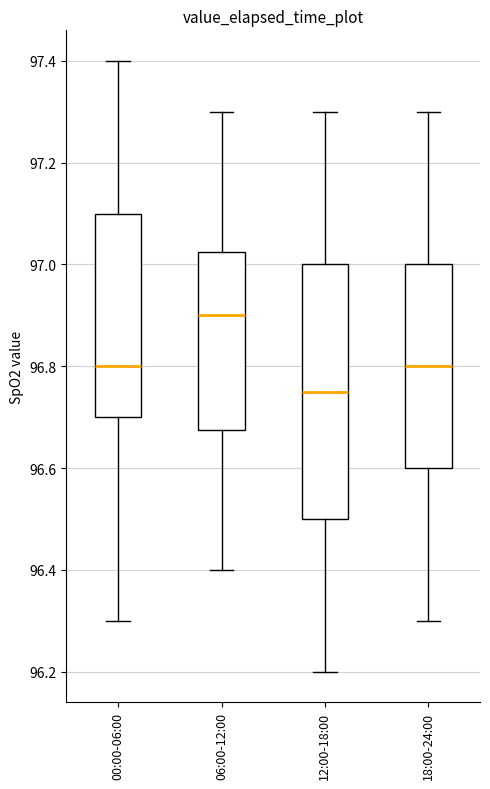

Comparing the boxes themselves (not the whiskers), which one is the tallest?

12:00-18:00